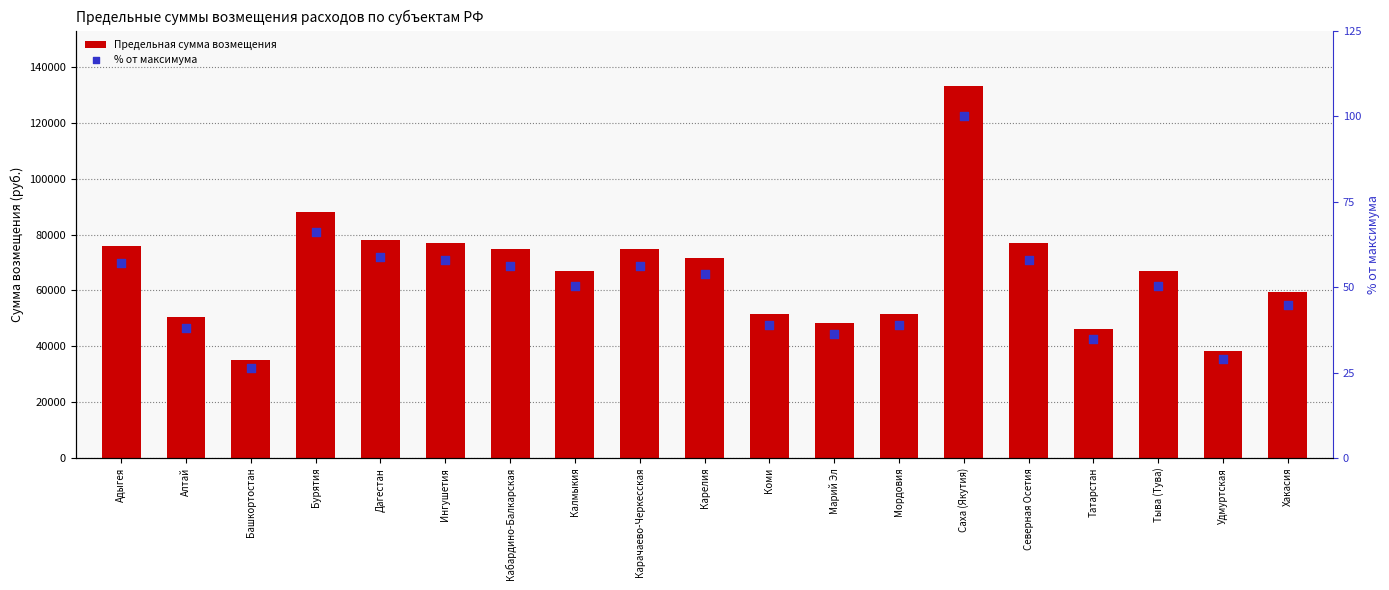

Which series has the largest total across all categories?

Предельная сумма возмещения